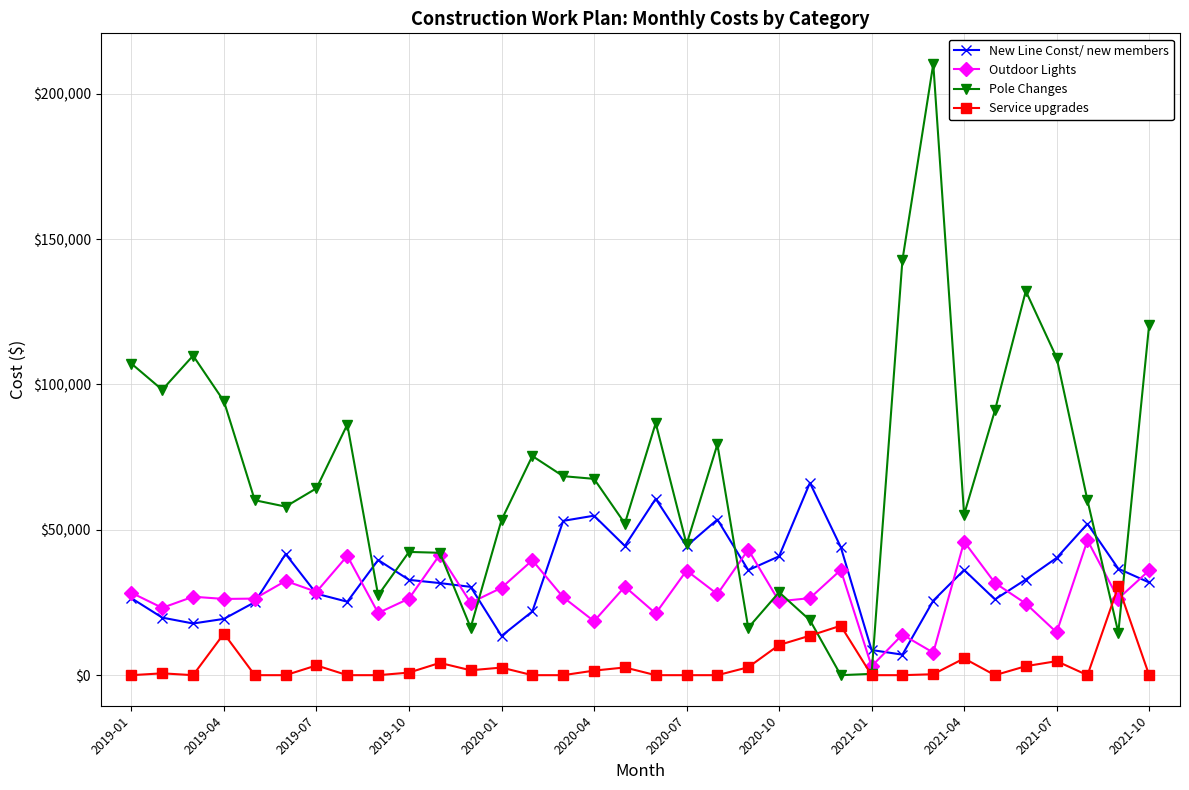

What is the value of the New Line Const/ new members point at the 19th from the left?

44386.9